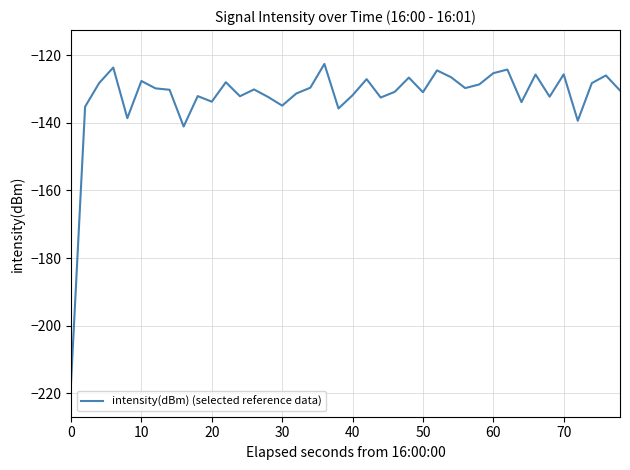

Does the chart display data point markers on the line(s)?

No